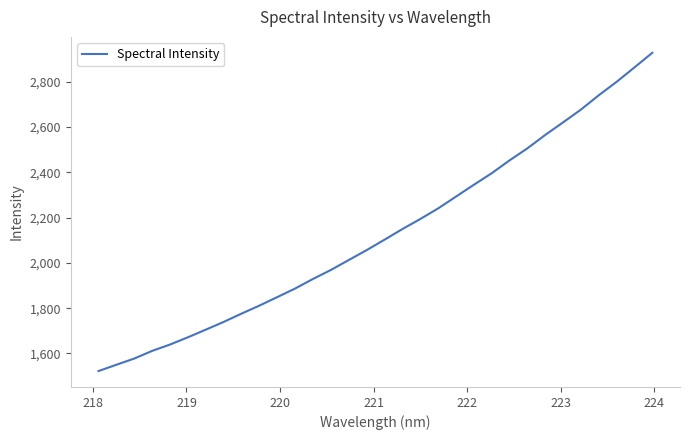

What is the smallest value displayed?

1522.4